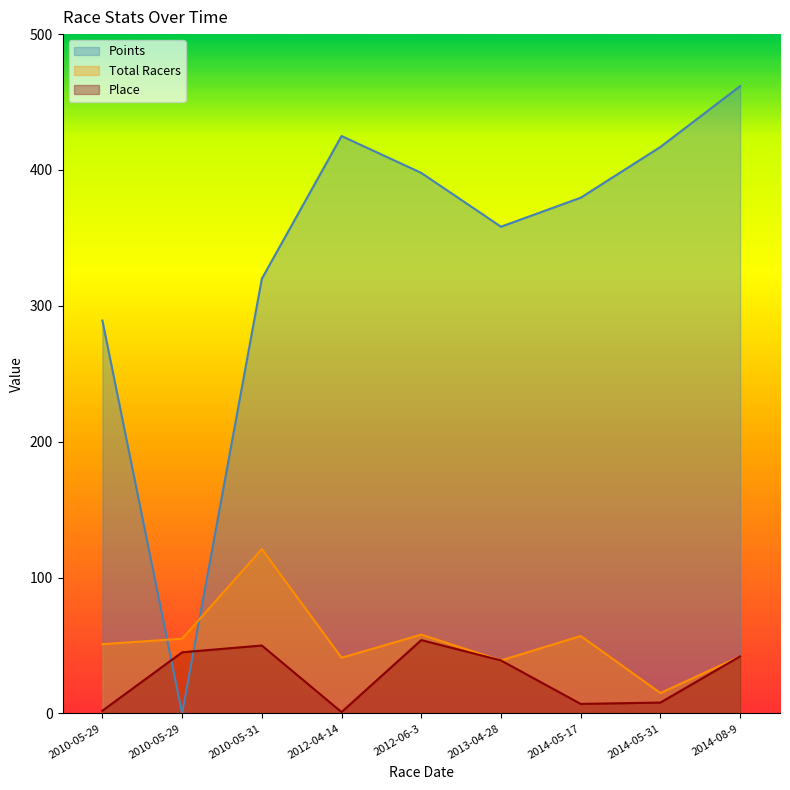

At 2014-05-17, list the series in order from smallest to largest.

Place, Total Racers, Points